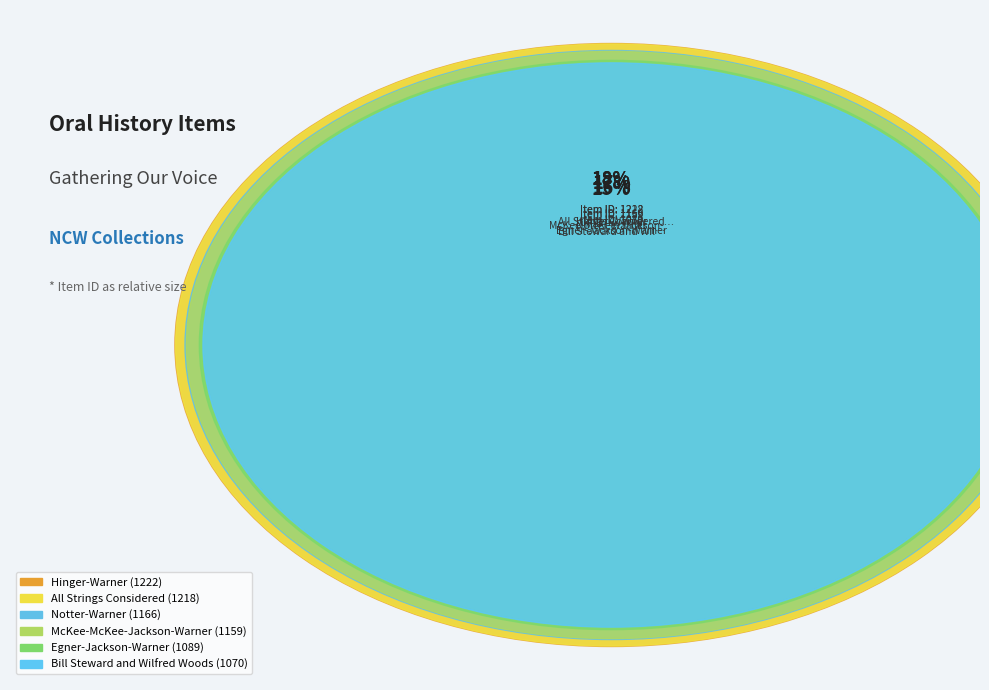

True or false: Notter-Warner accounts for 30% of the total.

False